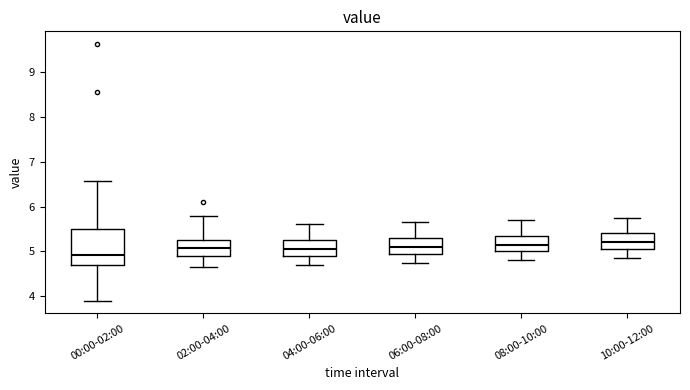

Which box is the tallest, from its lower edge to its upper edge?

00:00-02:00